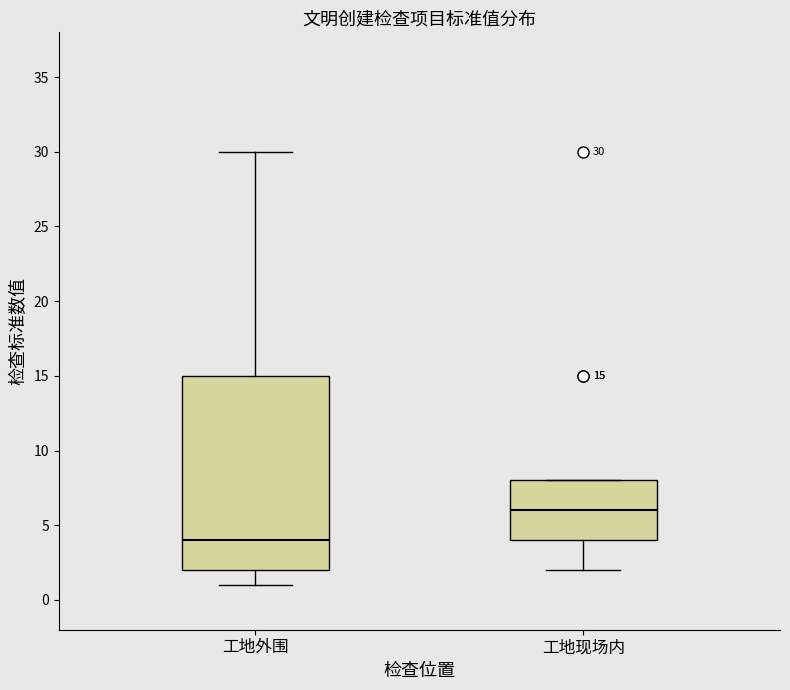

Which box is the tallest, from its lower edge to its upper edge?

工地外围